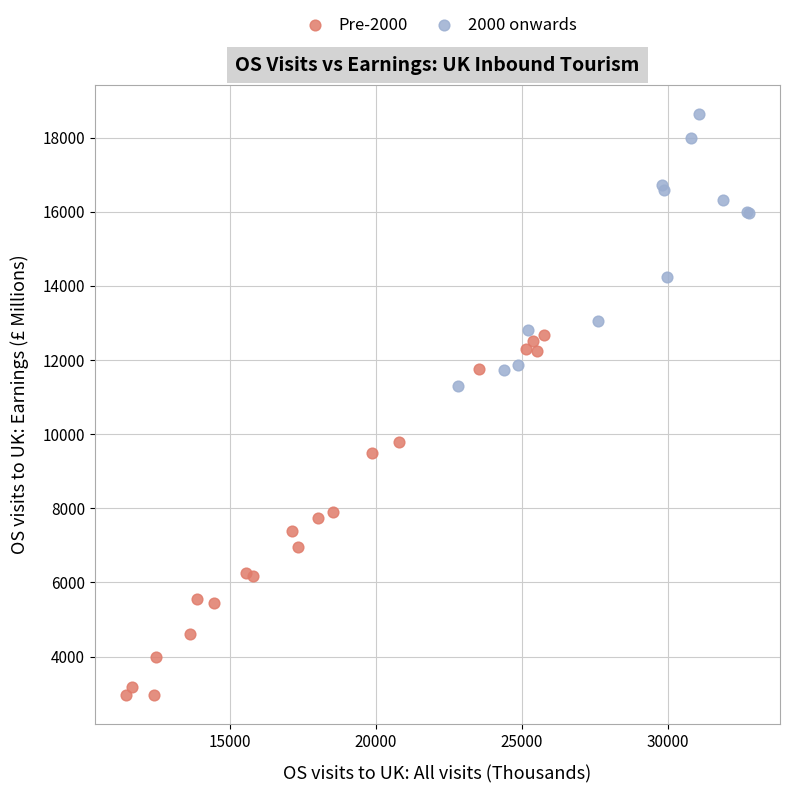

Which series has the largest Y range (max minus min)?

Pre-2000